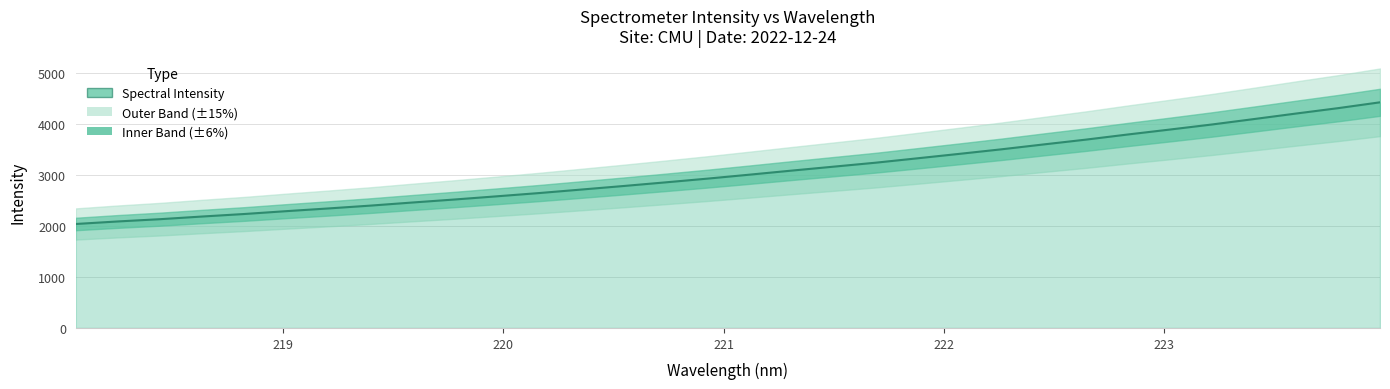

True or false: the data shows 4102.8 at 223.408.

True